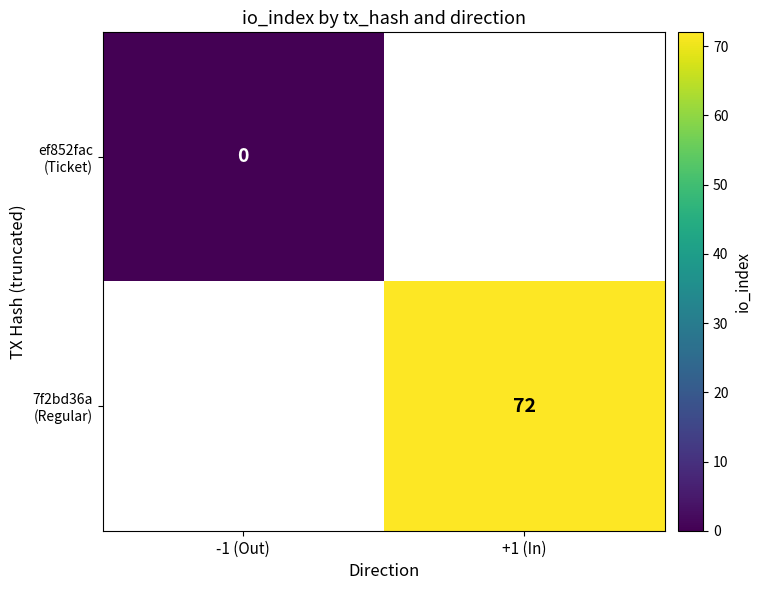

Which series has the largest total across all categories?

7f2bd36a (Regular)